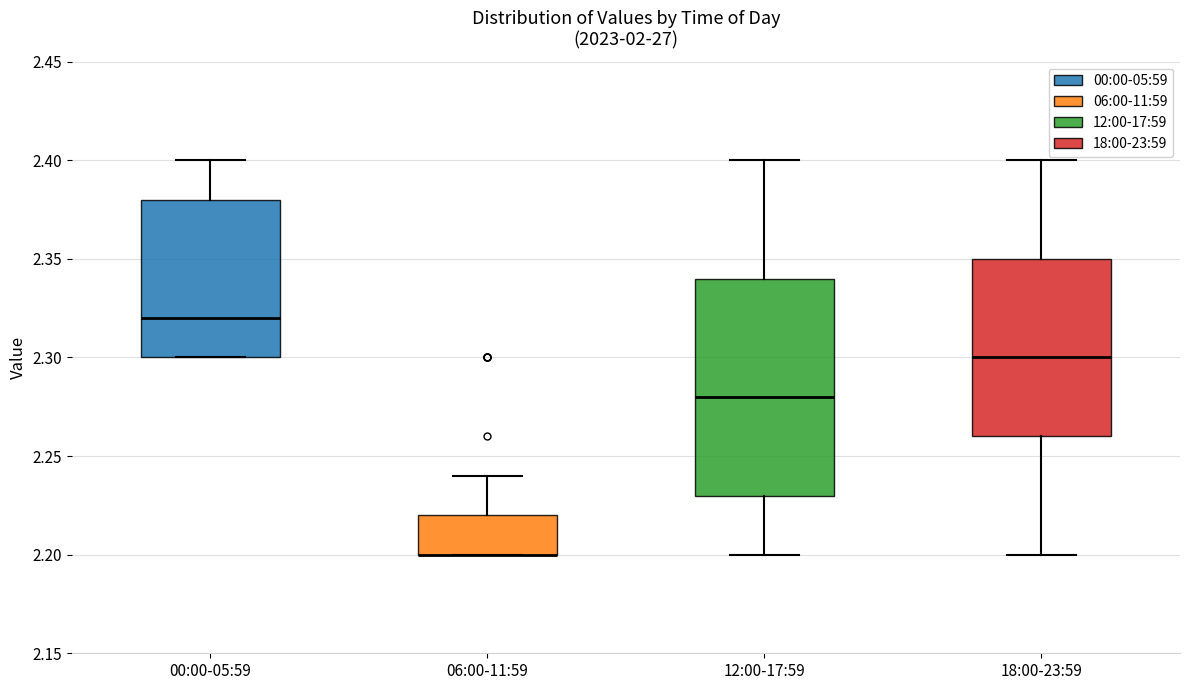

Comparing the boxes themselves (not the whiskers), which one is the tallest?

12:00-17:59